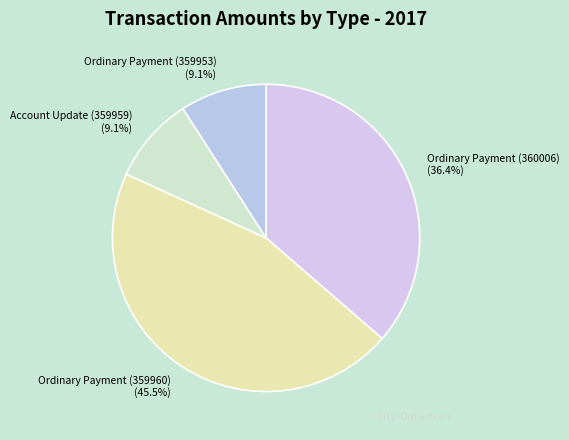

Which category has the biggest portion of the pie?

Ordinary Payment (359960)